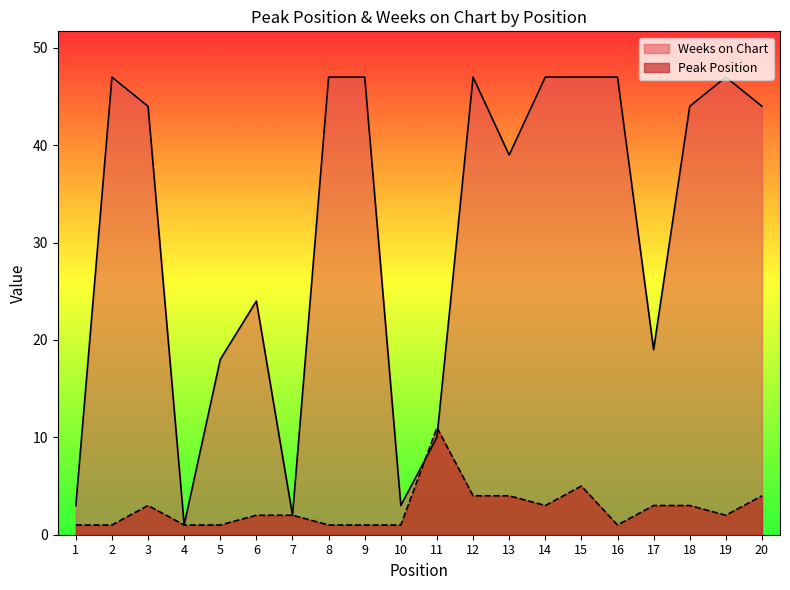

True or false: Weeks on Chart has a value of 47 at 16.

True